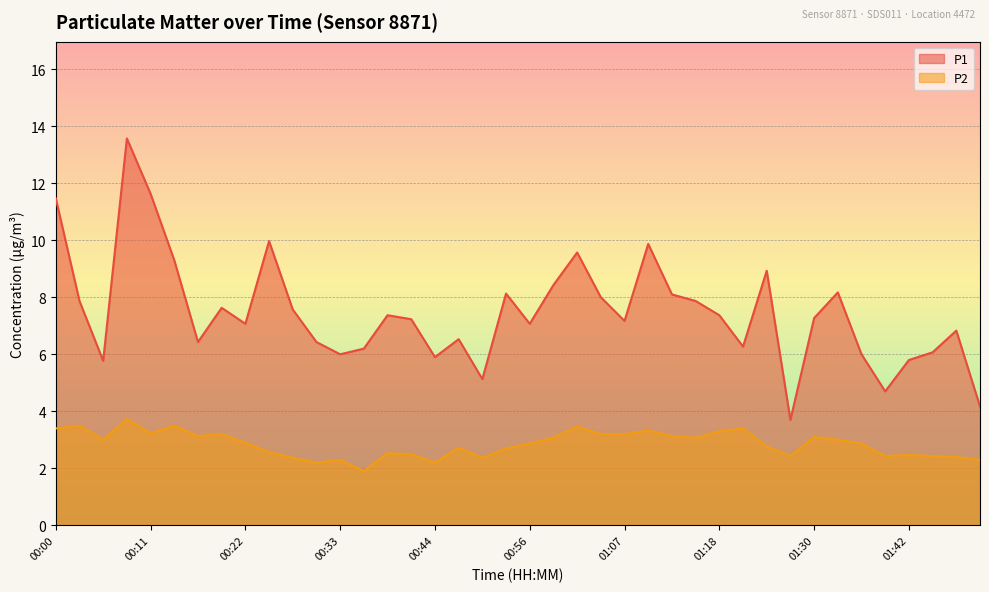

True or false: P2 and P1 intersect in this chart.

False